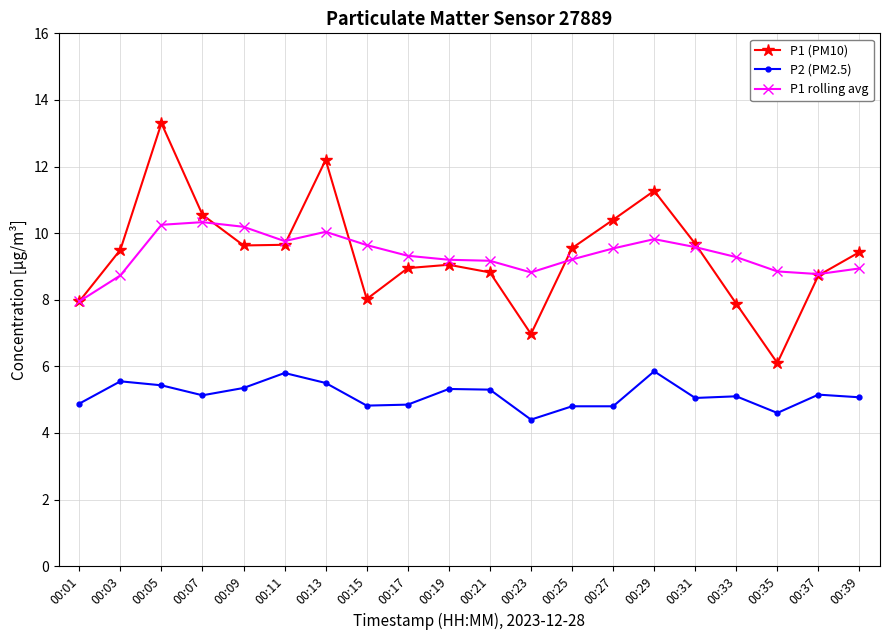

Which label corresponds to the largest value in the chart?

00:05